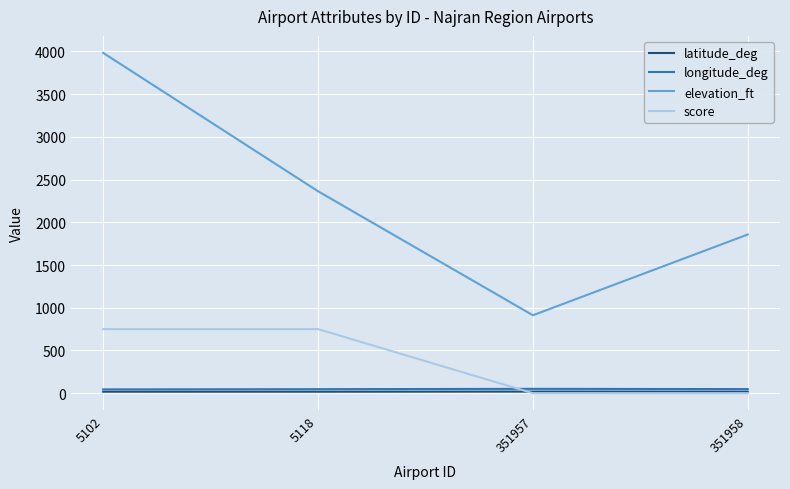

True or false: longitude_deg has more than 2 interior local peaks.

False